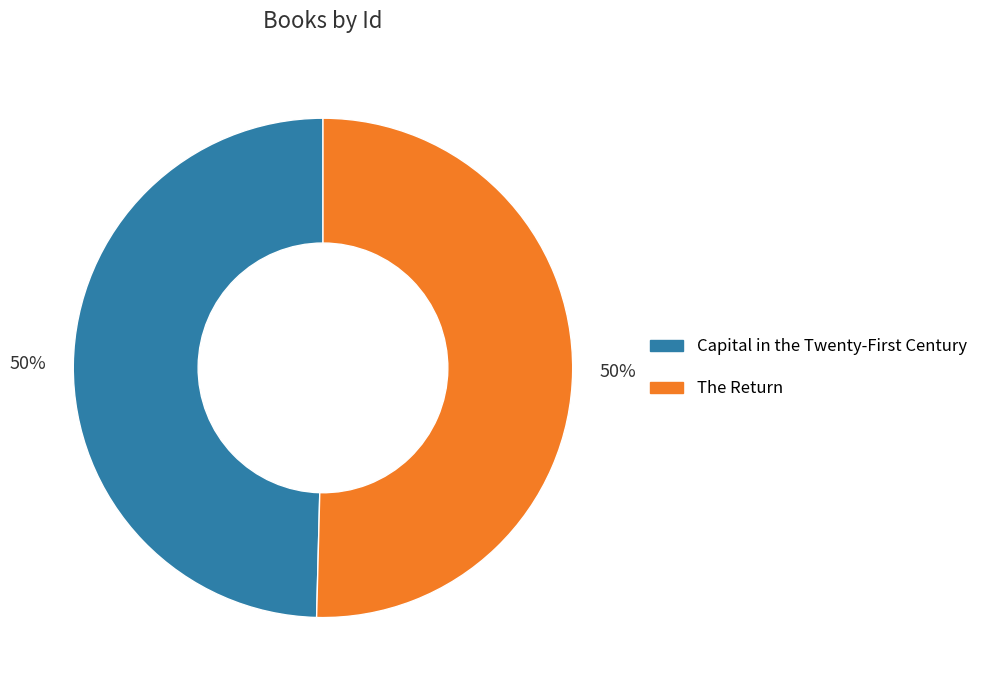

To the nearest percent, what portion does The Return represent?

50%